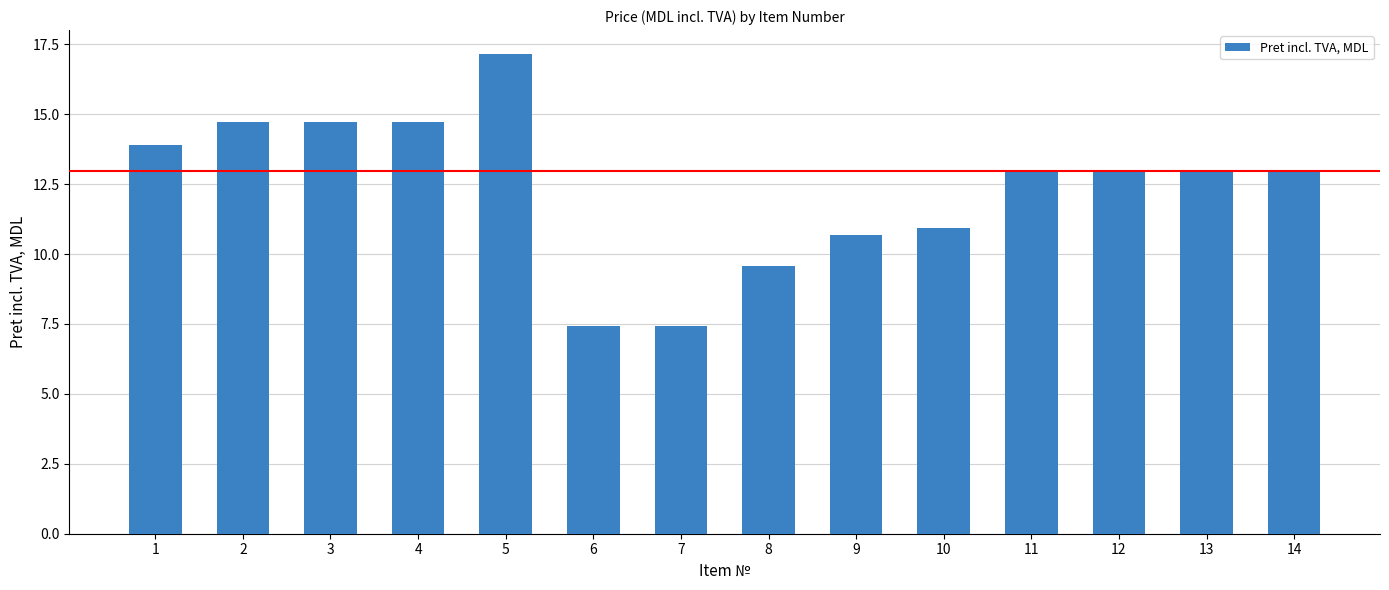

What is the sum of all values?

173.1